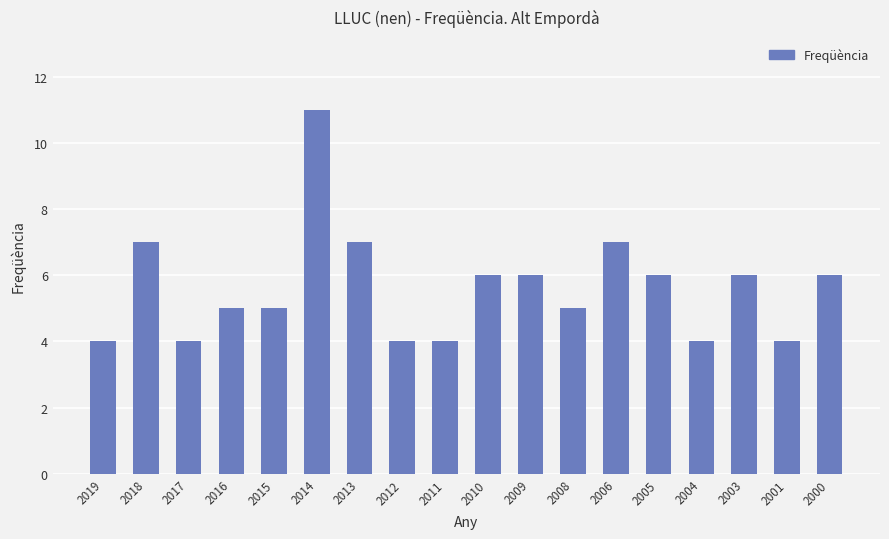

True or false: the data shows 4 at 2001.

True